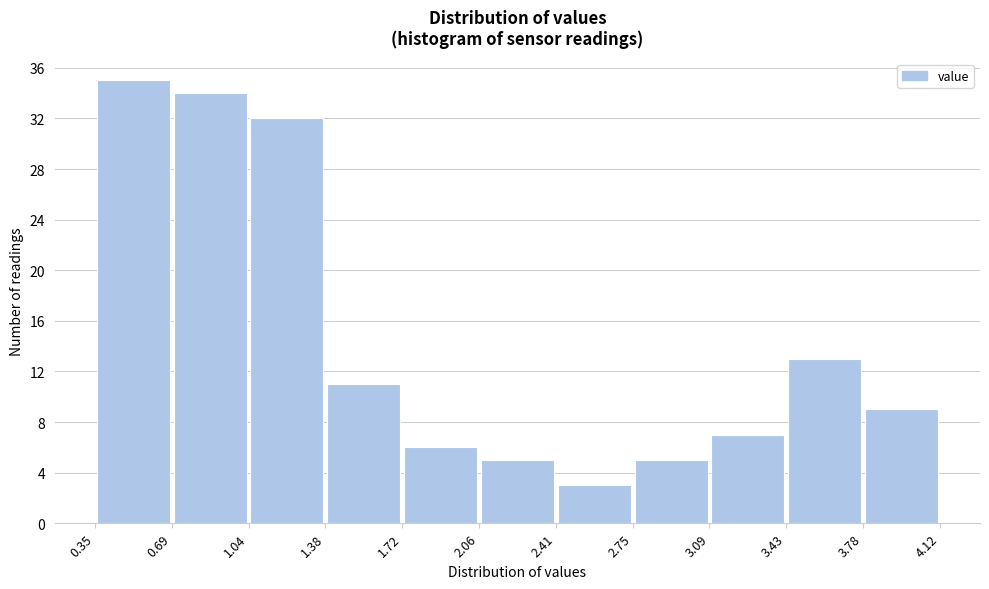

Reading left to right, transcribe this chart: for each bar, give the range it covers on the x-axis and its height. The values are not printed on the chart, so give them approximately, as read against the axis.

0.35 to 0.69: 35
0.69 to 1.04: 34
1.04 to 1.38: 32
1.38 to 1.72: 11
1.72 to 2.06: 6
2.06 to 2.41: 5
2.41 to 2.75: 3
2.75 to 3.09: 5
3.09 to 3.43: 7
3.43 to 3.78: 13
3.78 to 4.12: 9